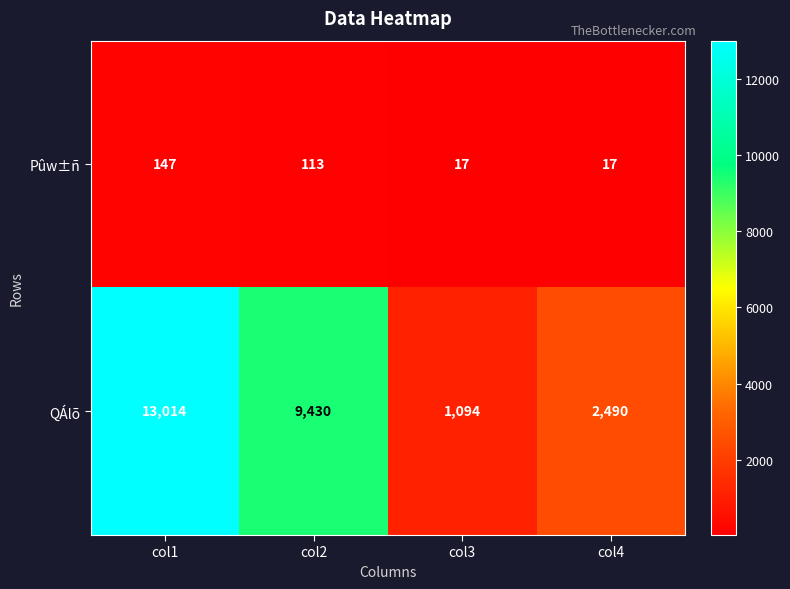

Reading left to right, extract all data points from this chart.

Pûw±ñ: 147	113	17	17
QÁlõ: 13014	9430	1094	2490